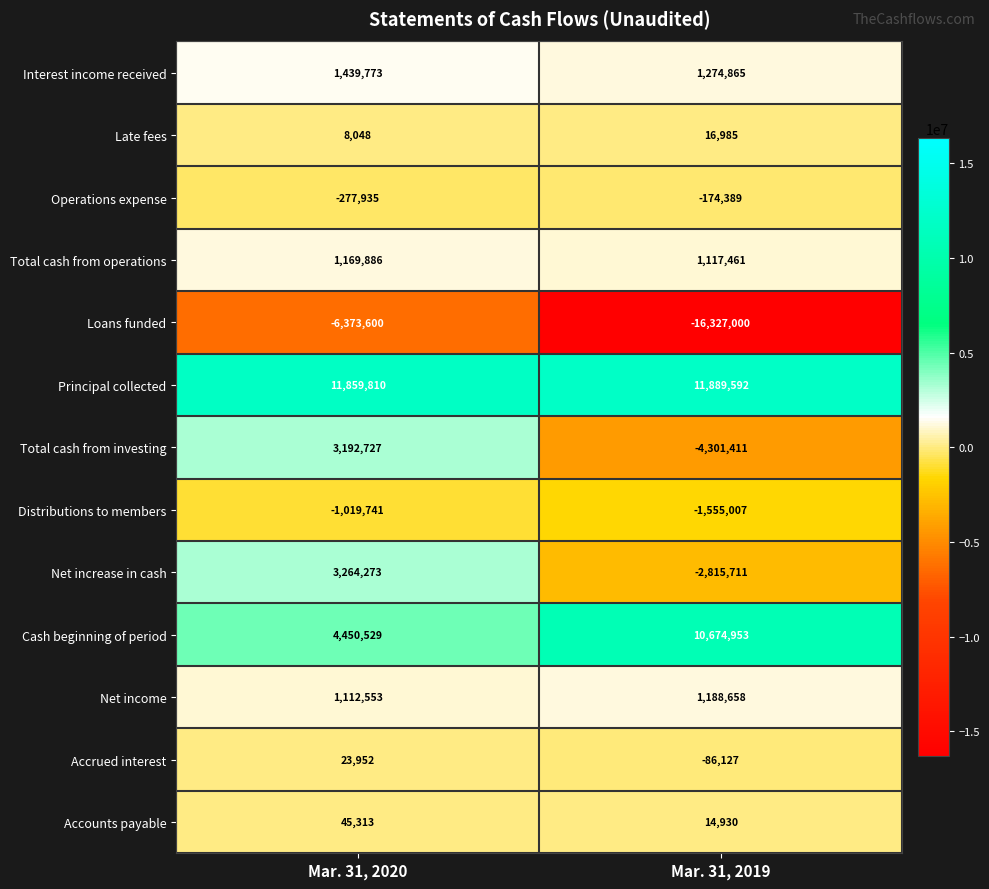

What is the total value across all series at Mar. 31, 2019?

917799